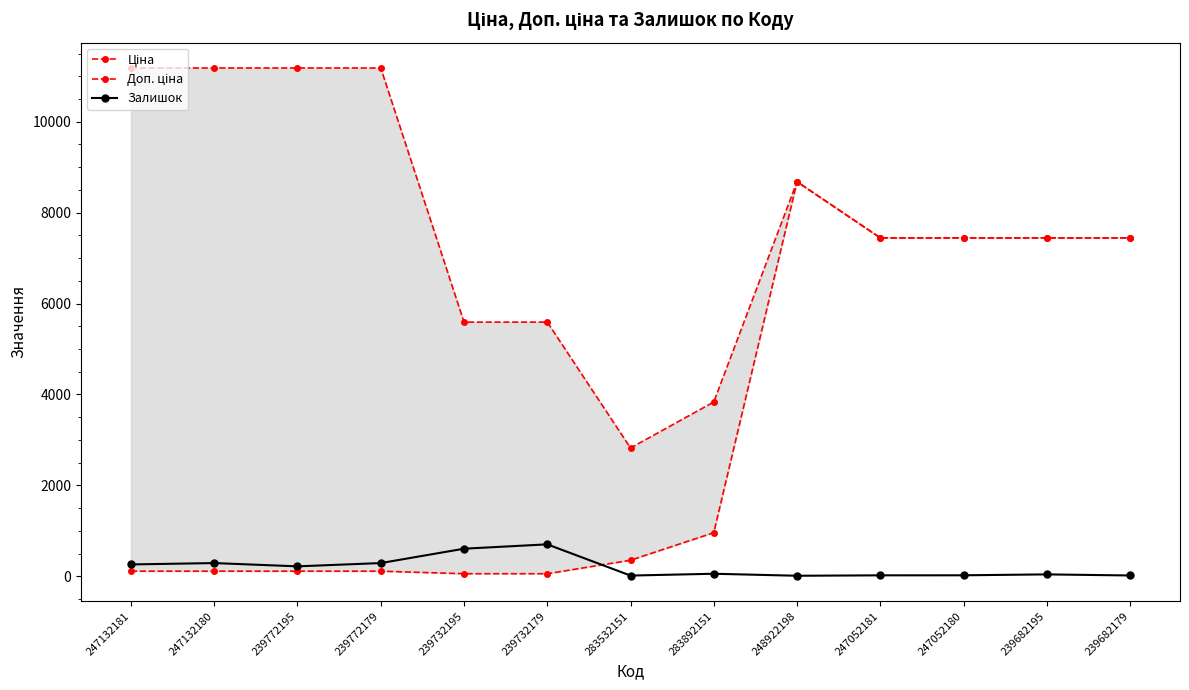

List the labels in order of value, smallest first.

248922198, 283532151, 239682179, 247052181, 247052180, 239682195, 283892151, 239772195, 247132181, 247132180, 239772179, 239732195, 239732179